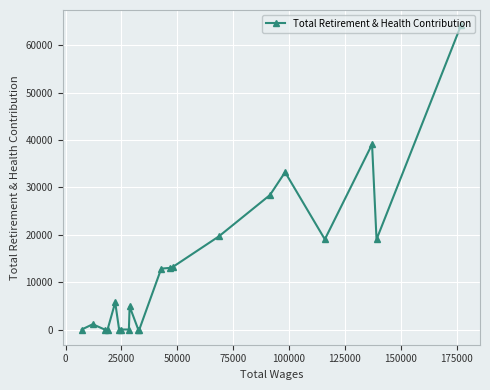

How many data points are less than 5719?

10